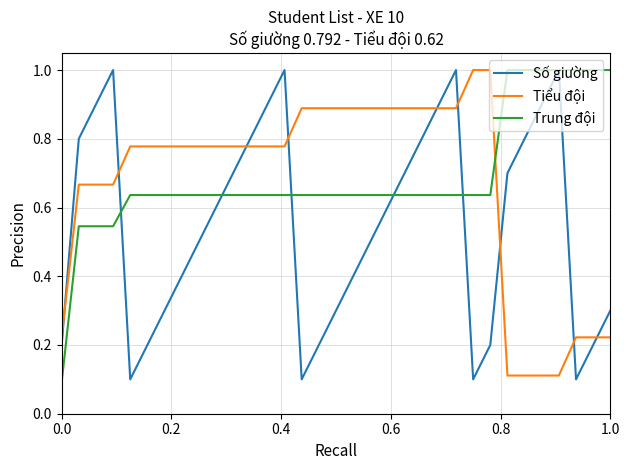

True or false: Trung đội and Tiểu đội intersect in this chart.

True